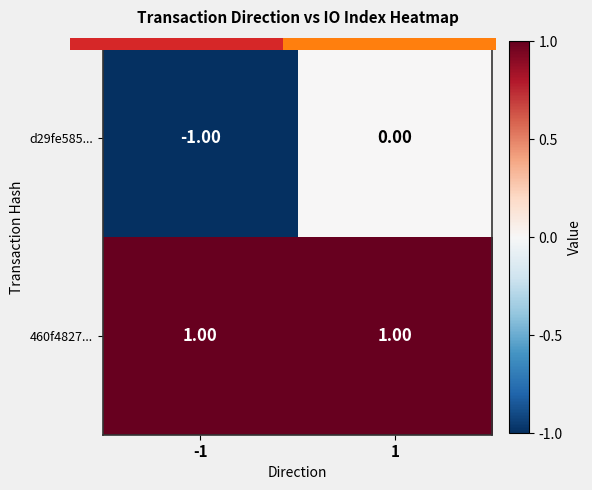

At -1, list the series in order from smallest to largest.

d29fe585..., 460f4827...